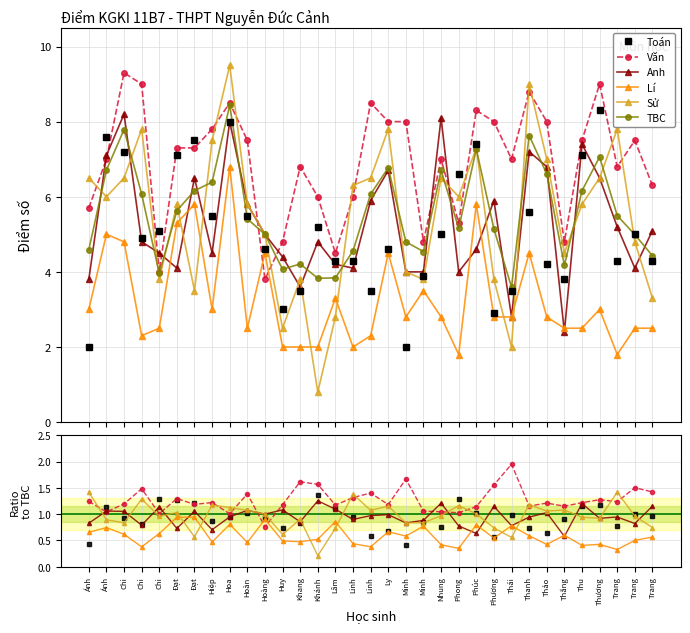

What is the difference between the Sử values at Minh and Thương?

0.1